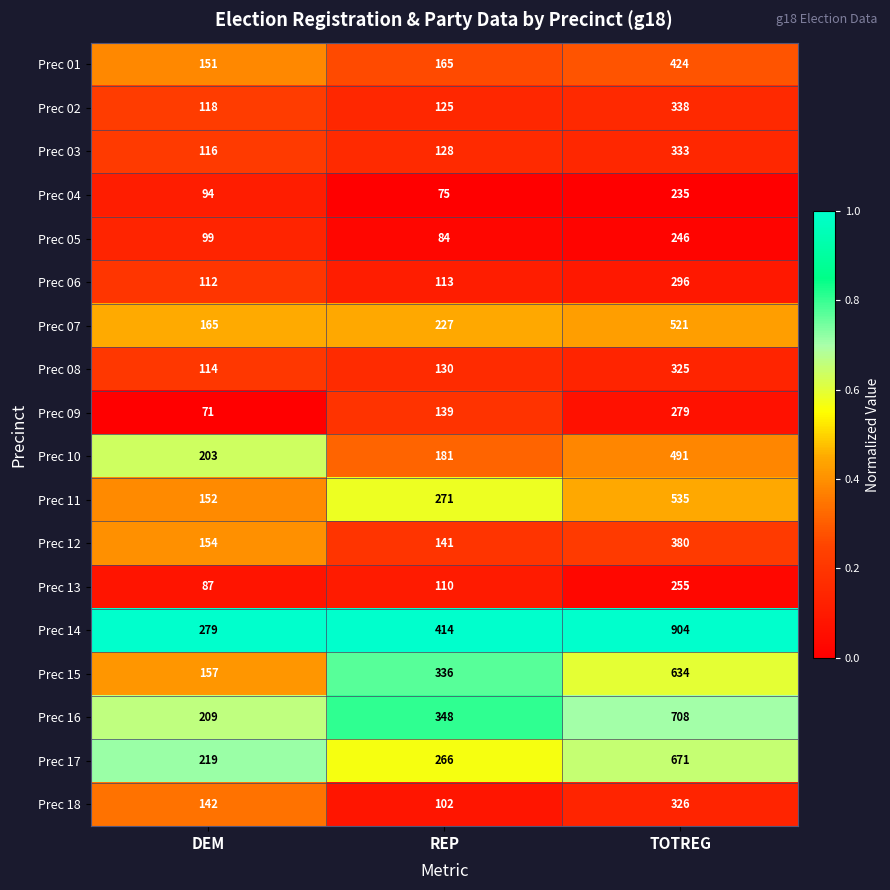

What is the greatest value displayed?

904